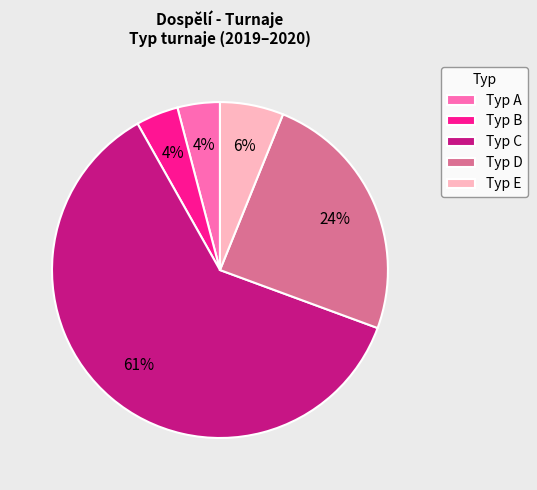

What percentage is the Typ B slice, to the nearest percent?

4%